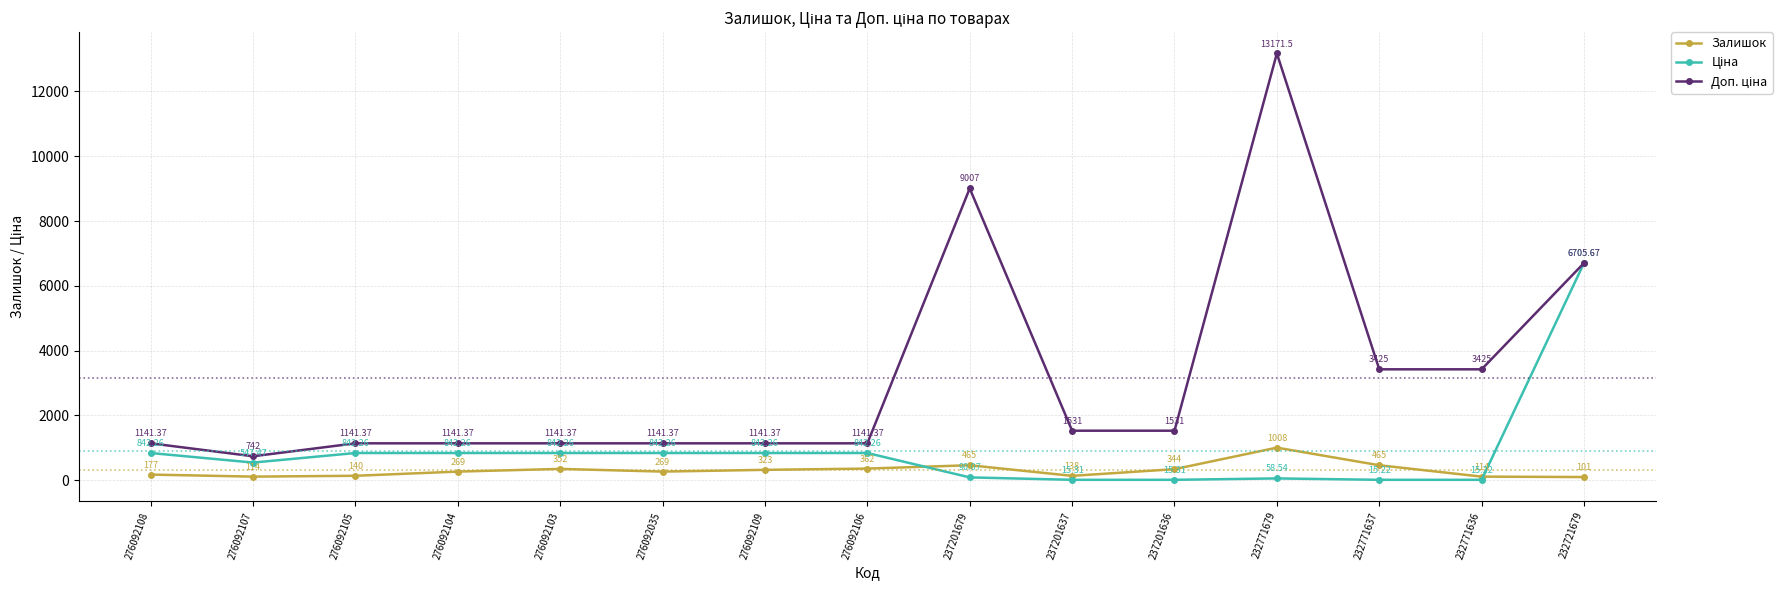

Which series changed the most between 276092104 and 276092109?

Залишок